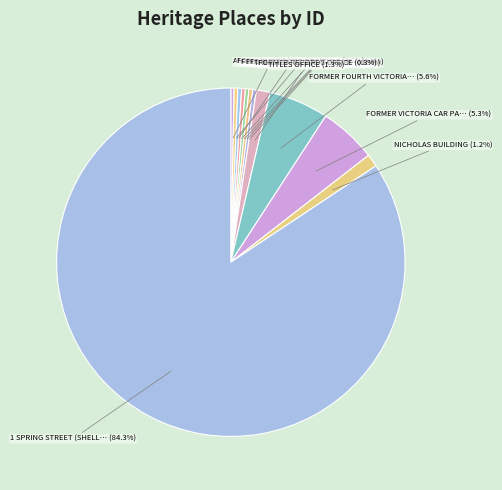

What is the largest slice in the pie chart?

1 SPRING STREET (SHELL HOUSE)